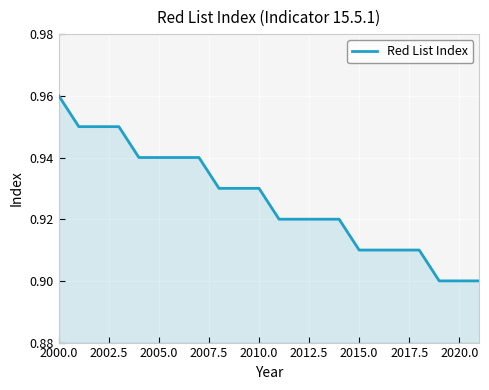

Which category has the highest value across all series?

2000.0